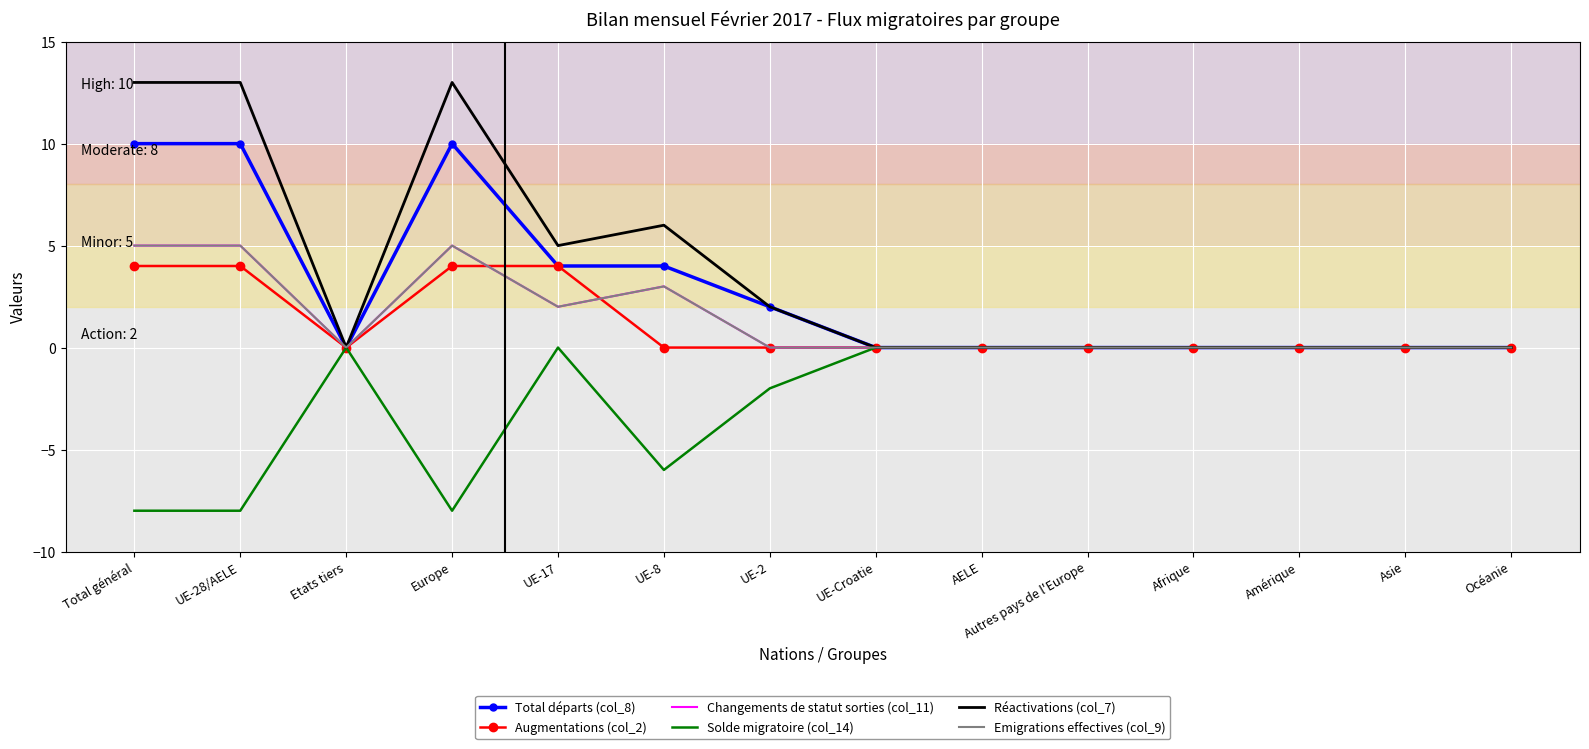

What is the total value across all series at Europe?

29